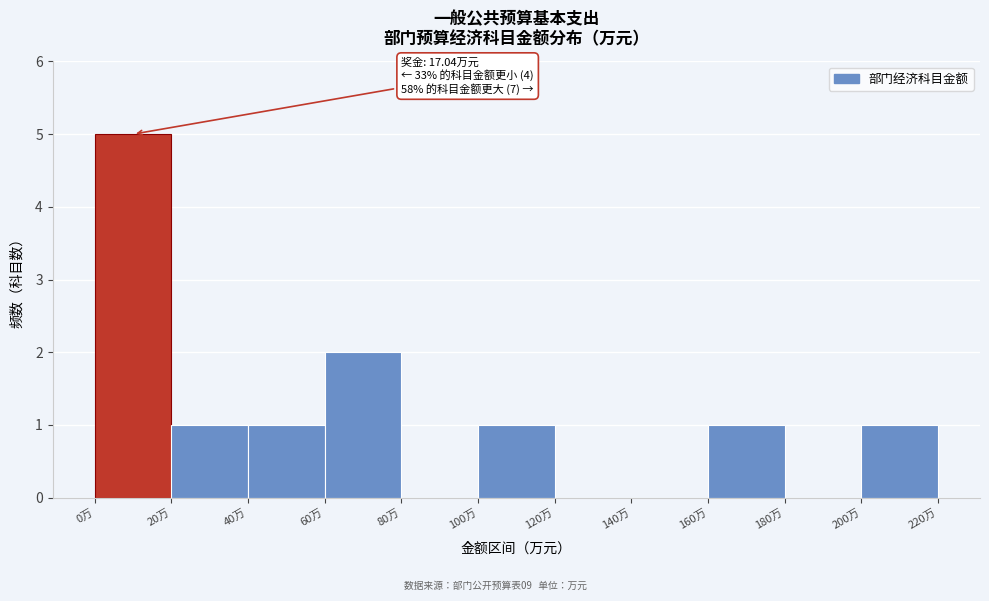

Which range on the x-axis has the tallest bar?

0 to 20